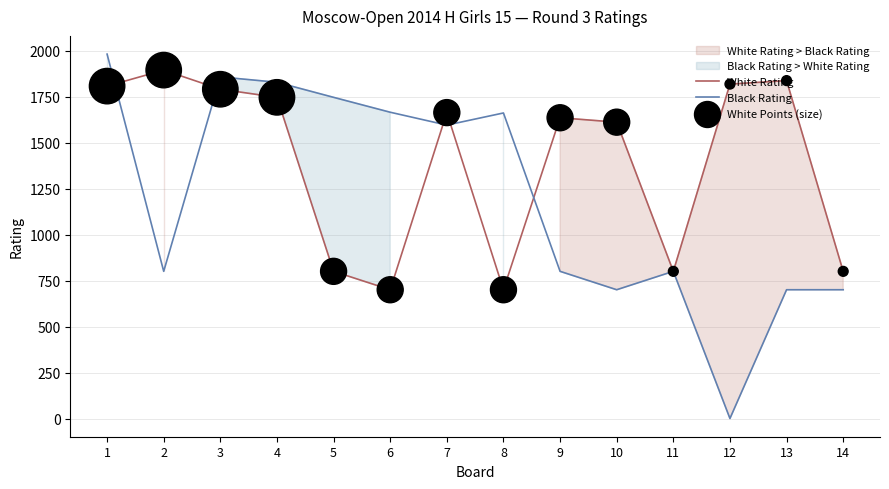

Which series has the widest spread of Y values?

Black Rating